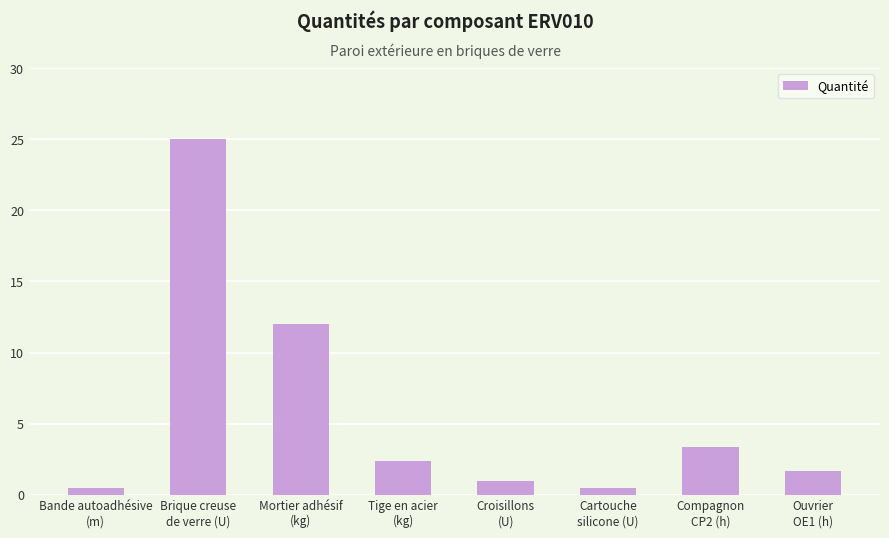

What is the change in value from Mortier adhésif
(kg) to Croisillons
(U)?

-11.0